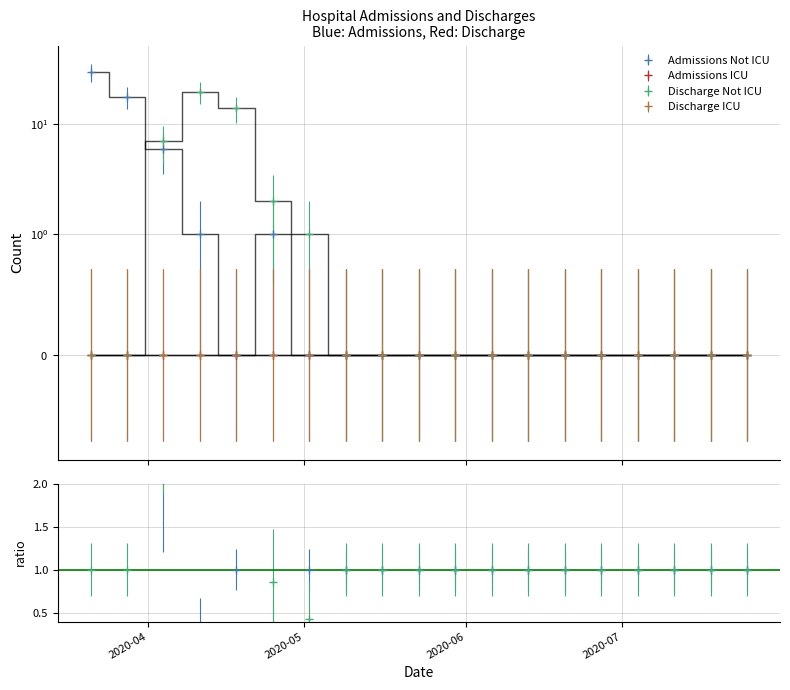

What is the label of the 19th point from the right?

2020-03-21